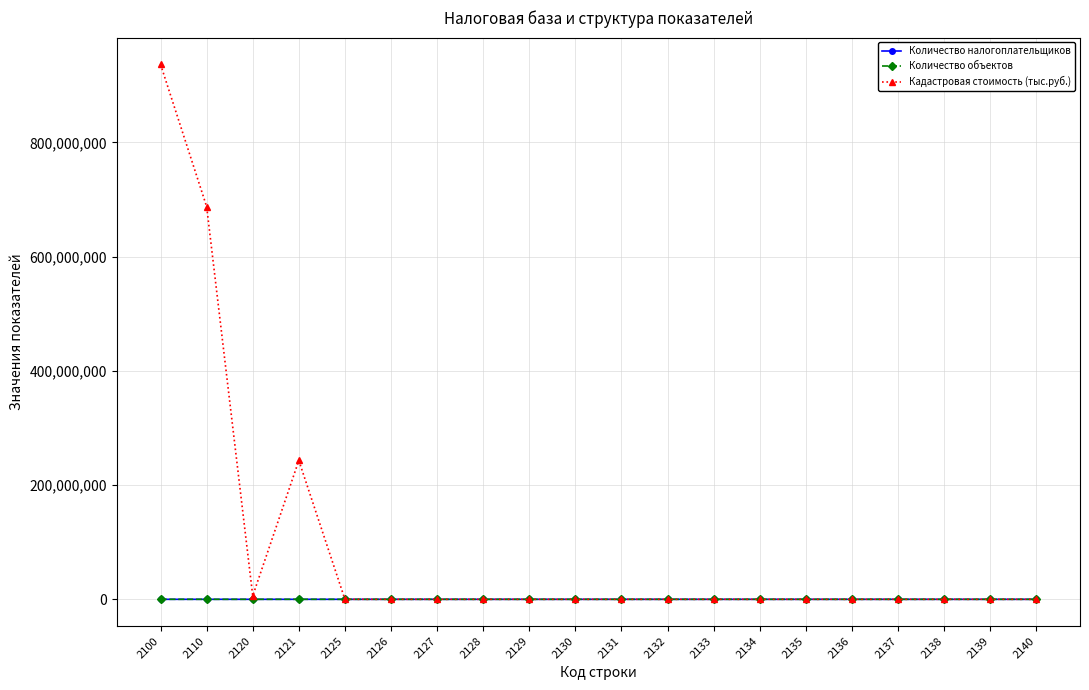

How many lines are shown in the chart?

3